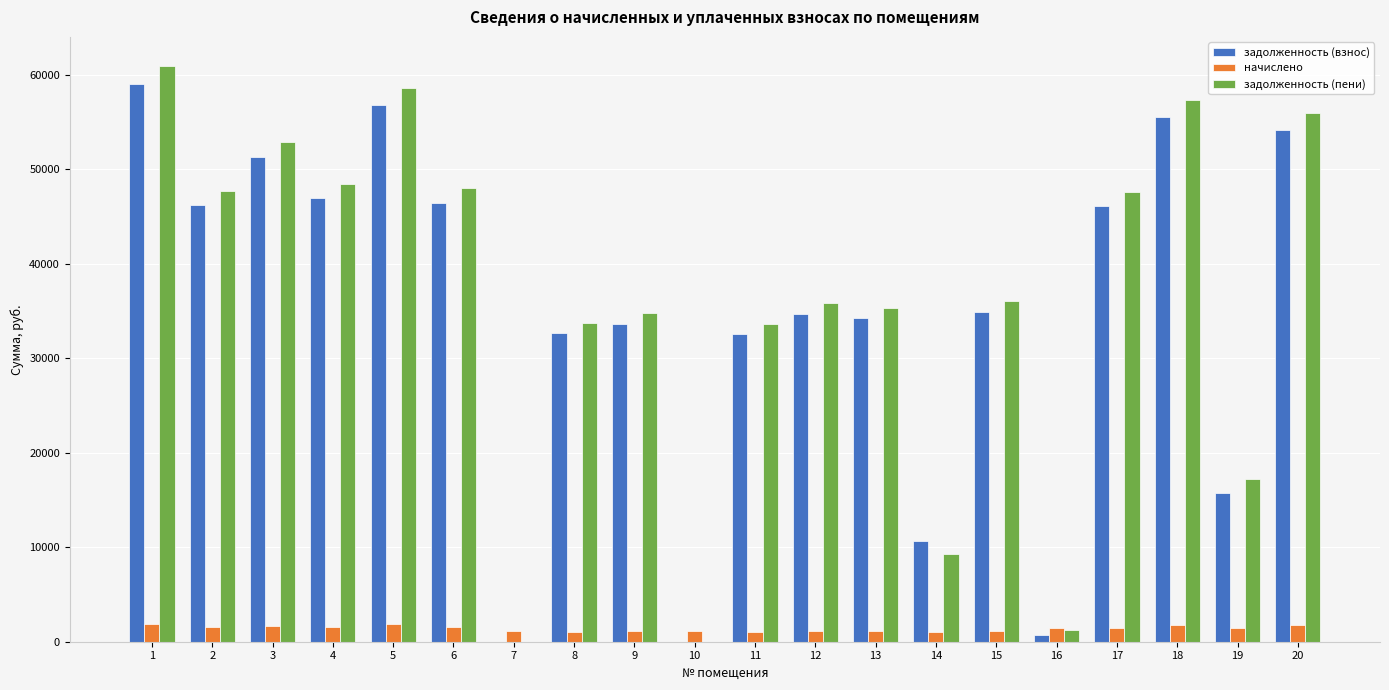

The value of задолженность (пени) at 5 is 28657.8. True or false?

False